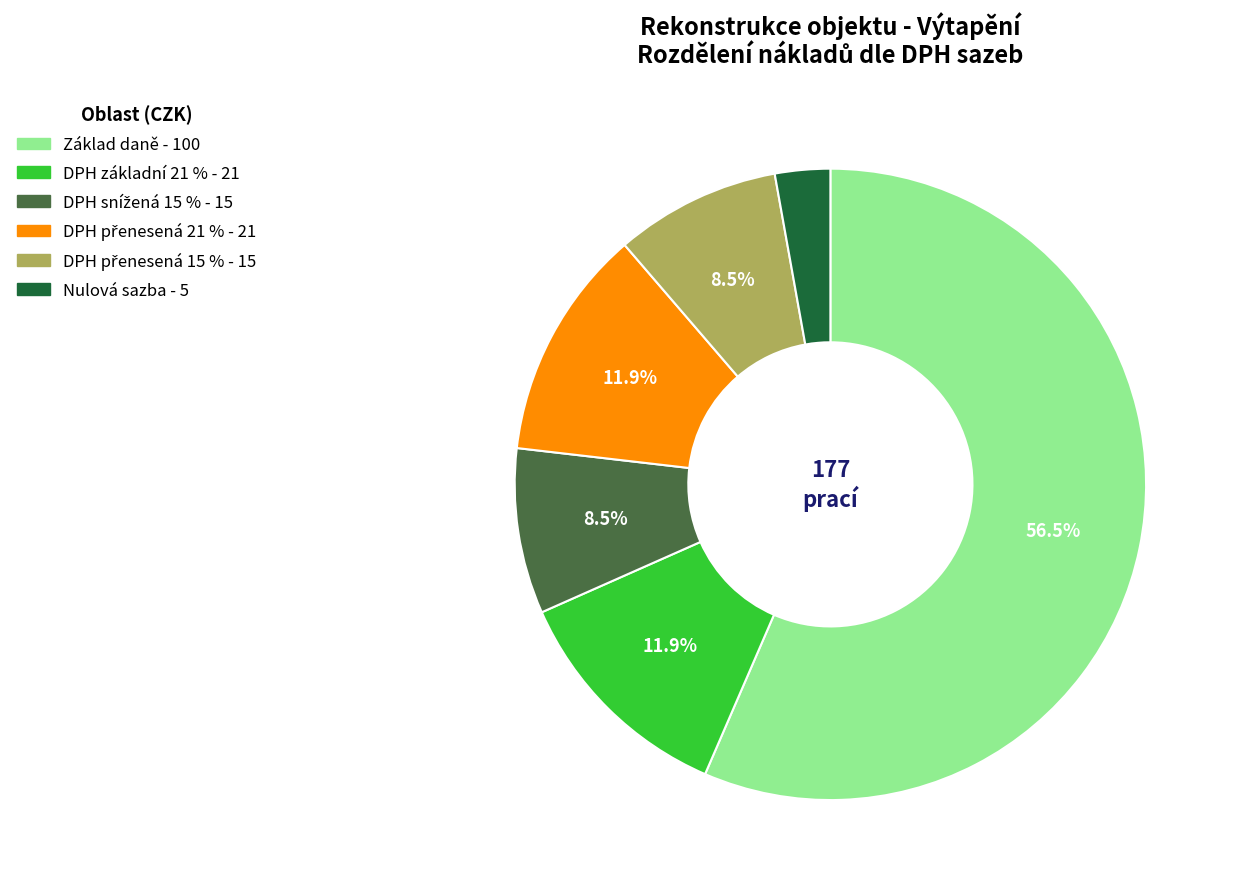

To the nearest percent, what is the difference between the largest and smallest slice percentages?

54%